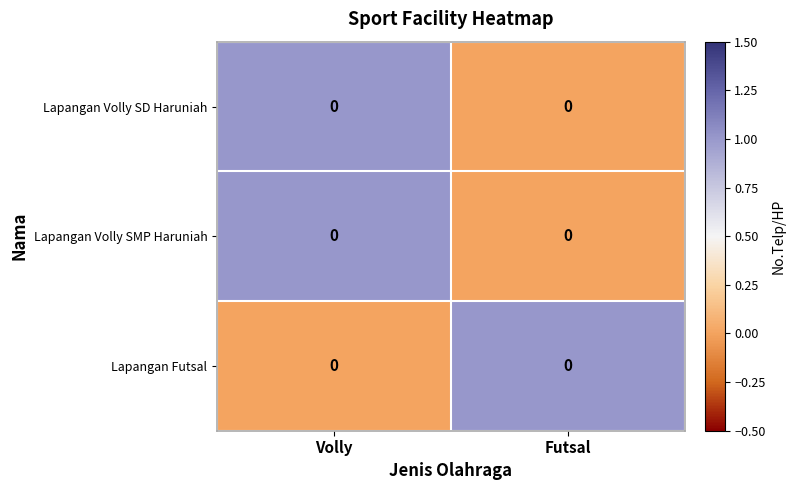

What is the greatest value displayed?

1